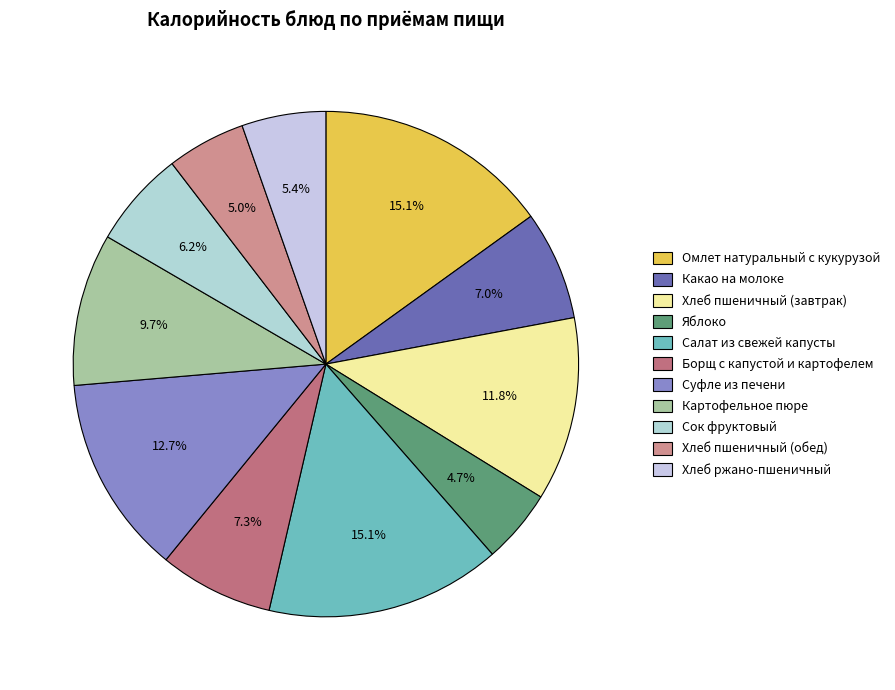

To the nearest percent, what is the difference between the largest and smallest slice percentages?

10%